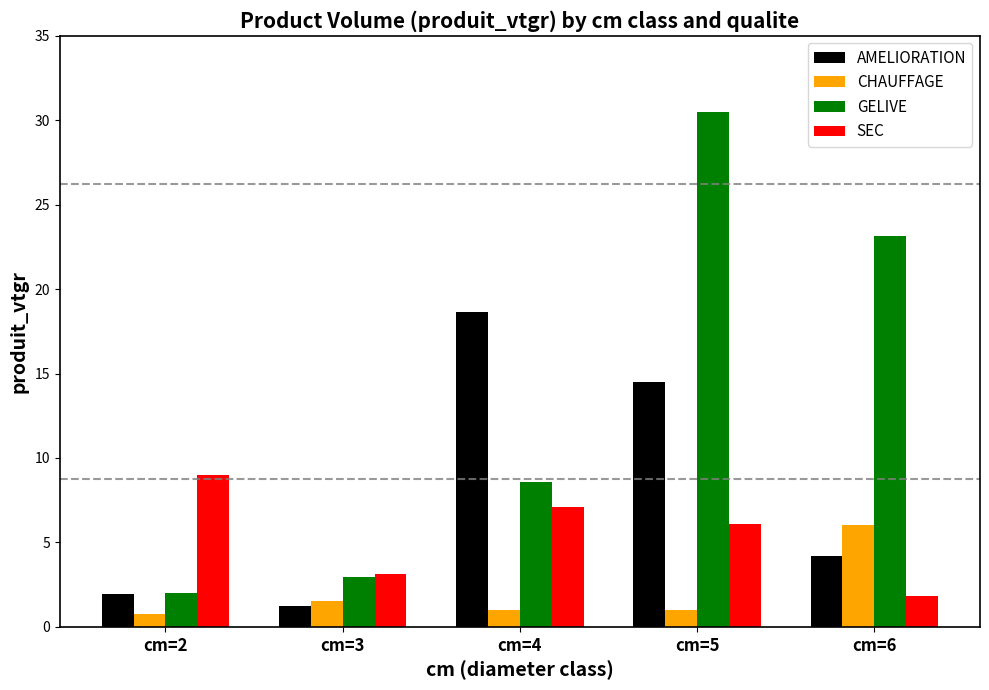

Reading left to right, what are all the values shown in this chart?

AMELIORATION: cm=2=1.9	cm=3=1.2	cm=4=18.6	cm=5=14.5	cm=6=4.2
CHAUFFAGE: cm=2=0.7	cm=3=1.5	cm=4=1.0	cm=5=1.0	cm=6=6.0
GELIVE: cm=2=2.0	cm=3=2.9	cm=4=8.6	cm=5=30.5	cm=6=23.1
SEC: cm=2=9.0	cm=3=3.1	cm=4=7.1	cm=5=6.1	cm=6=1.8